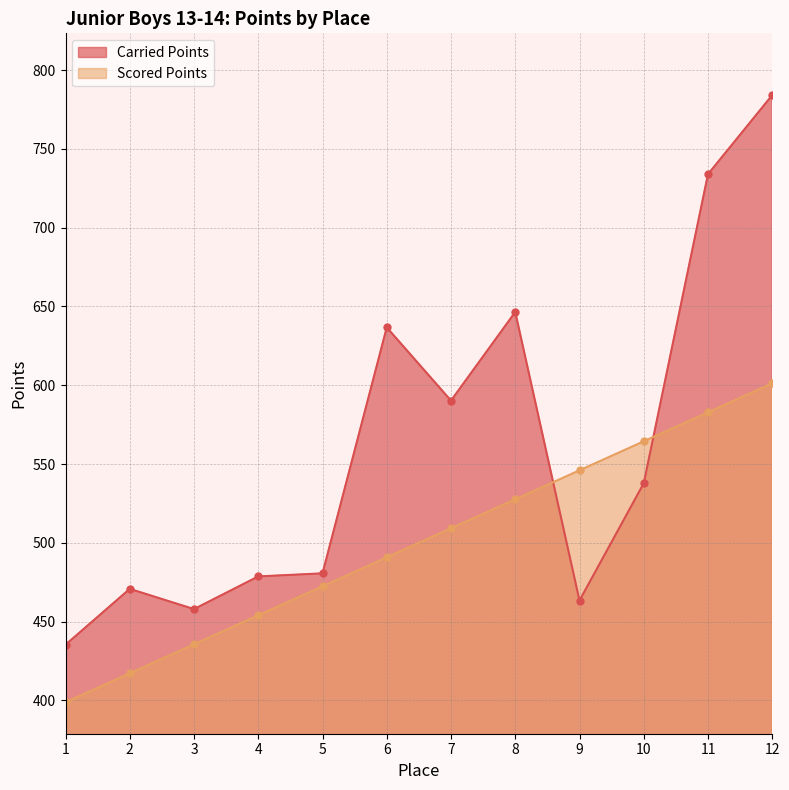

The value of Scored Points at 1 is 398.7. True or false?

True